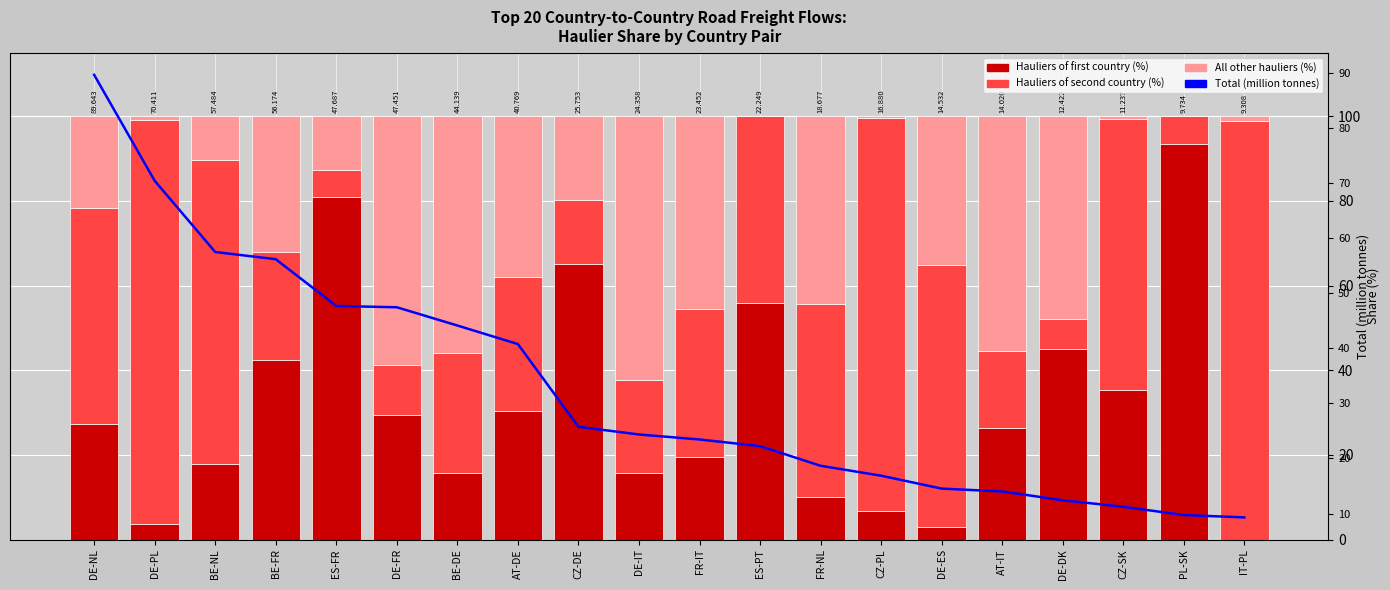

At how many categories does at least one series exceed 74?

6